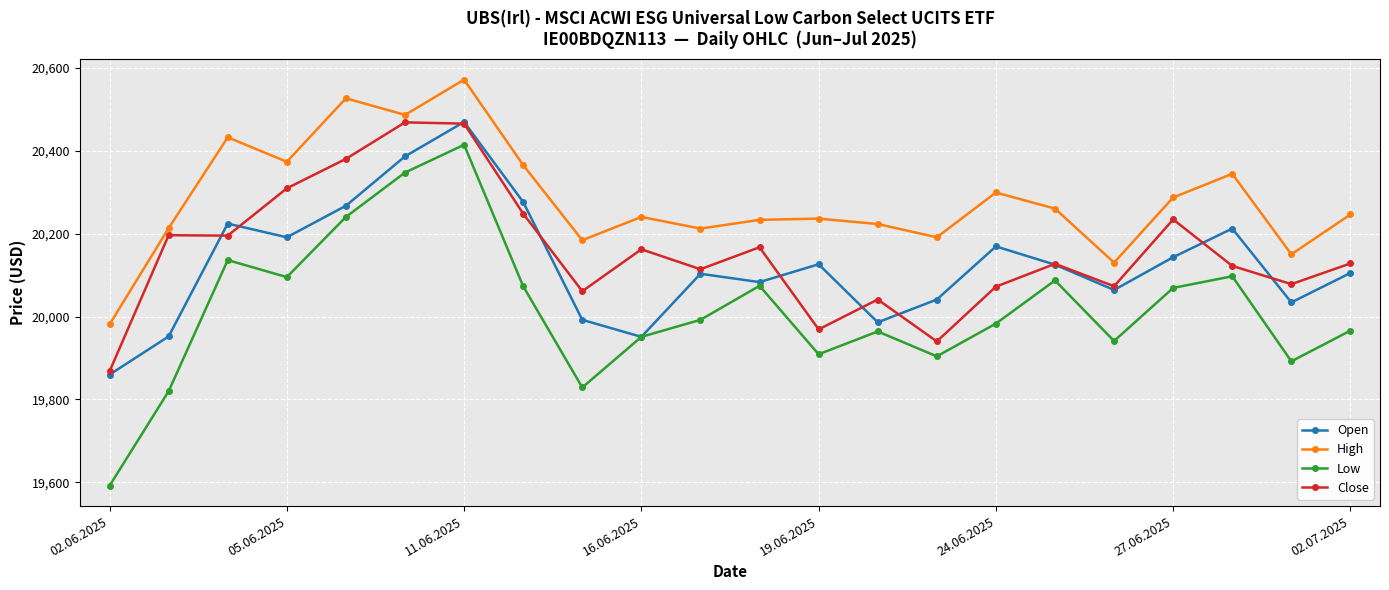

True or false: High and Open intersect in this chart.

False